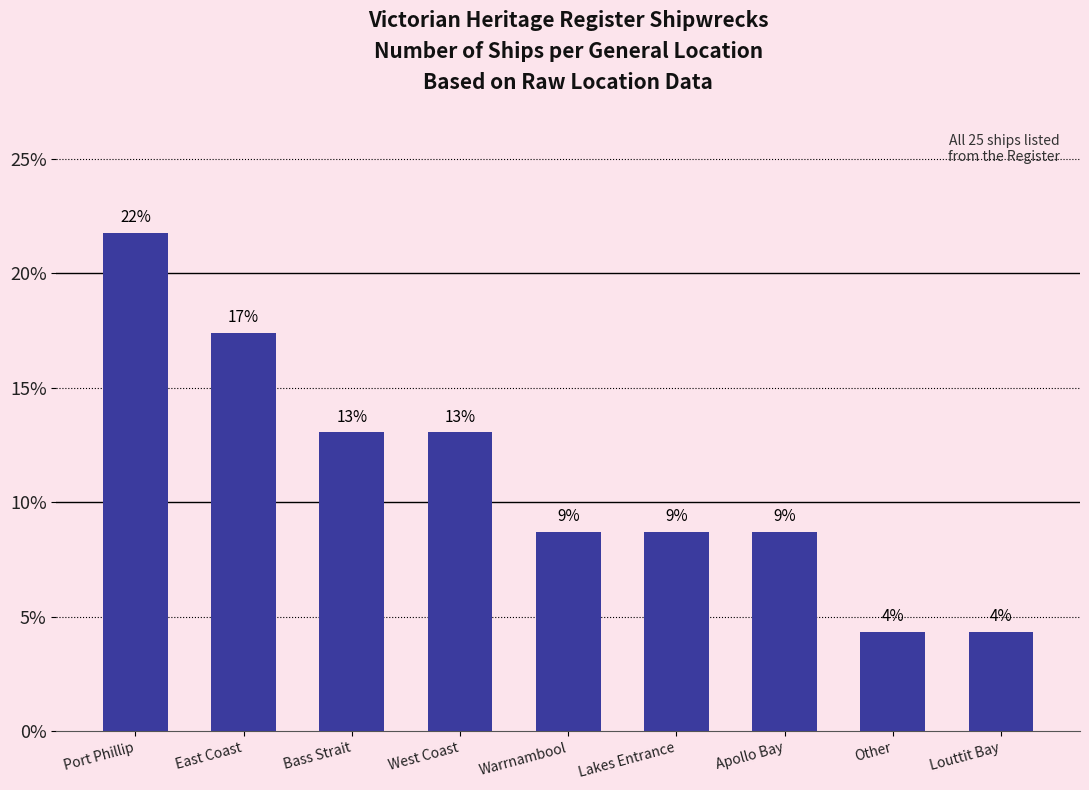

How many bars are there in total?

9